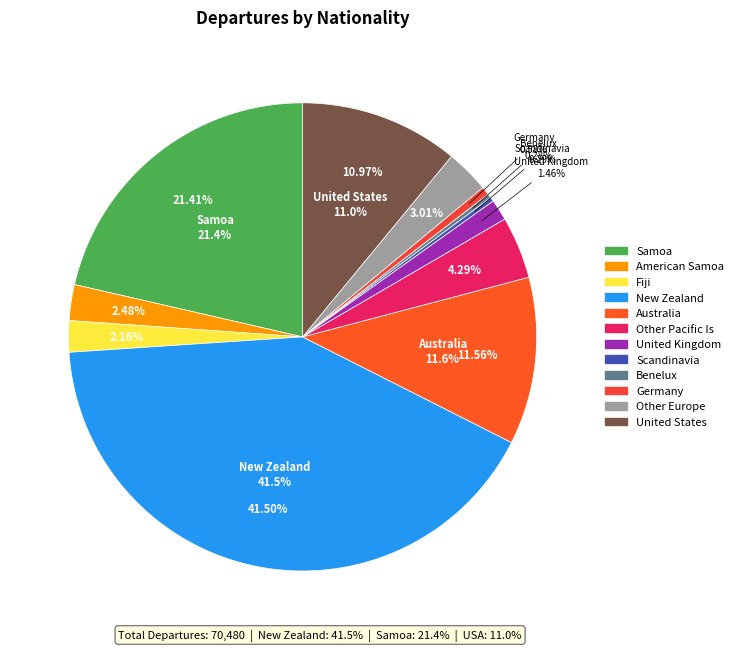

What portion of the pie excludes Germany?

99.4%